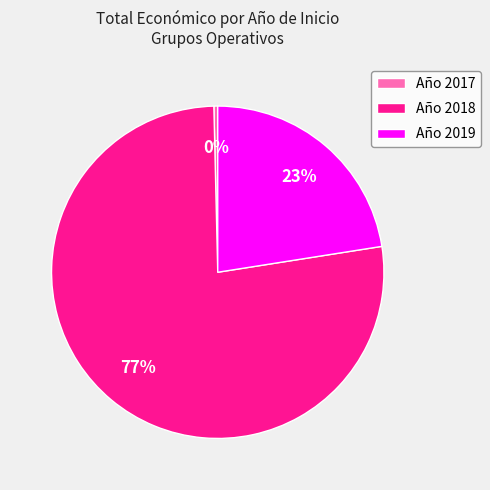

To the nearest percent, what percentage of the pie is Año 2018?

77%